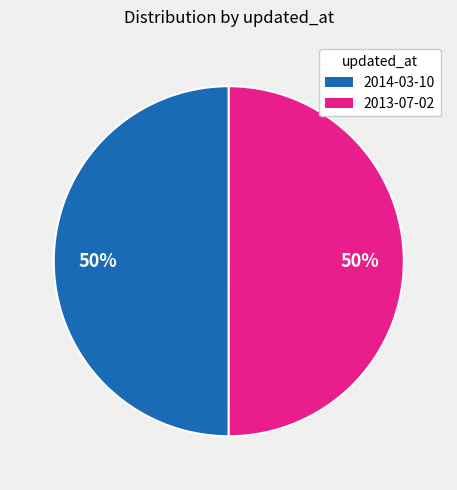

To the nearest percent, what is the average slice percentage?

50%